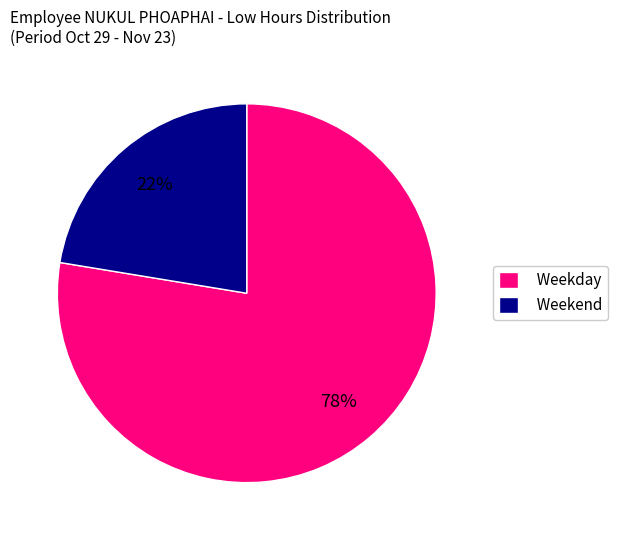

What is the ratio of the value at Weekend to the value at Weekday?

0.3